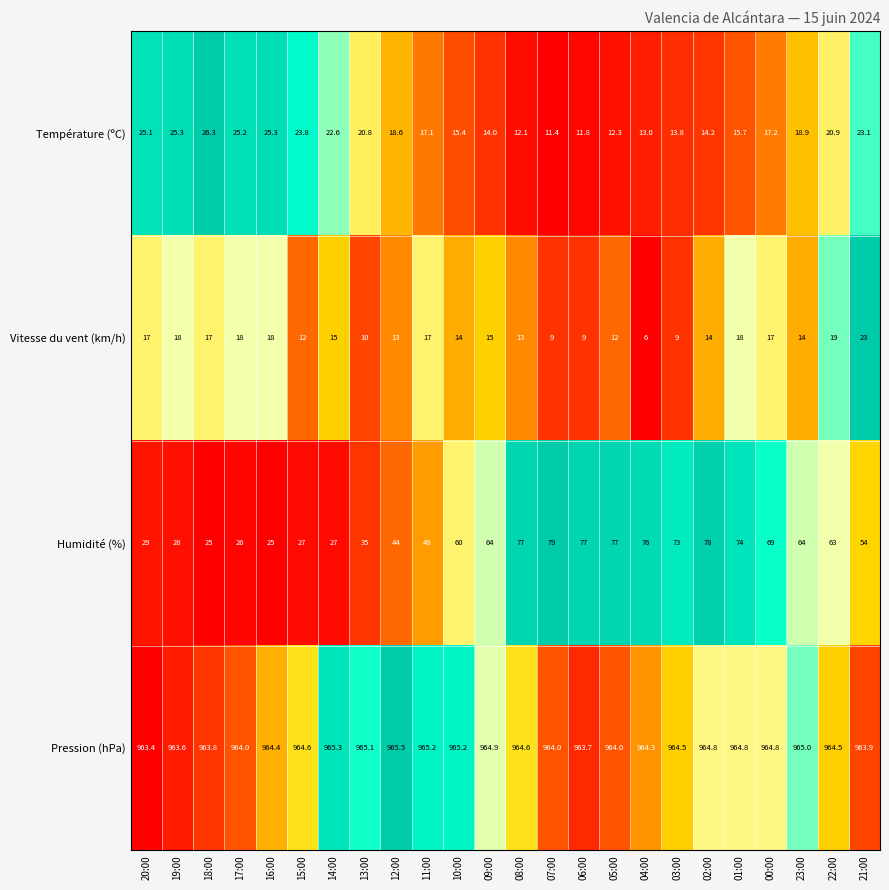

How many values in the Température (ºC) series exceed 18?

12